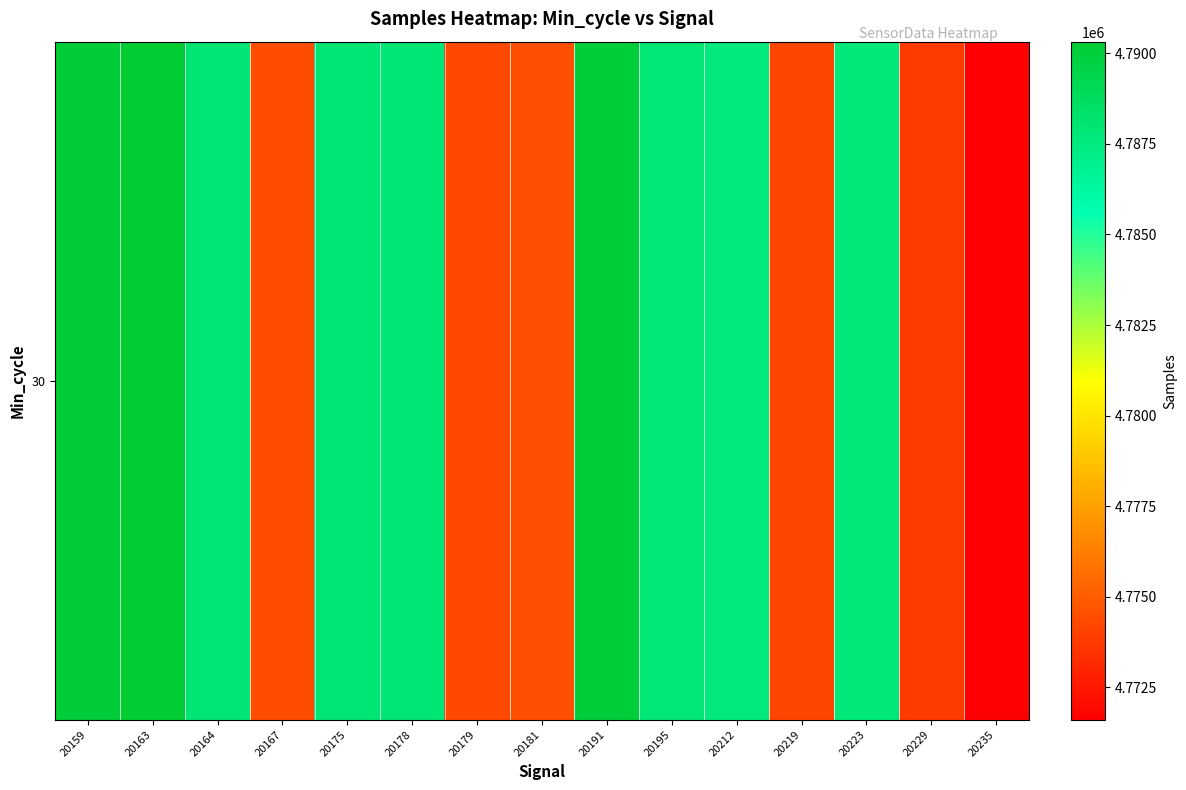

Where is the data nearest to the value 4780964?

20181